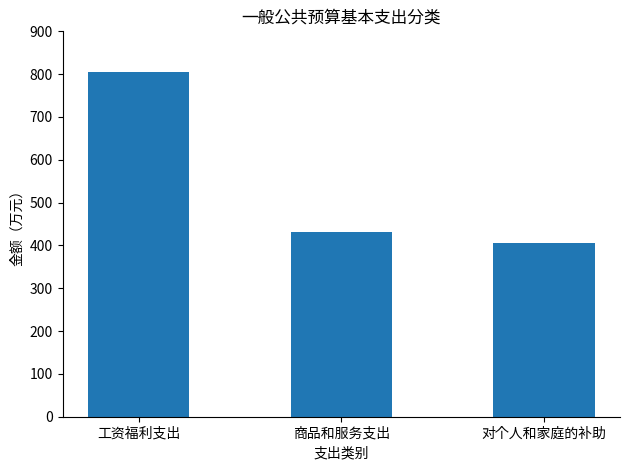

Is it true that the value at 对个人和家庭的补助 is 405.4?

True